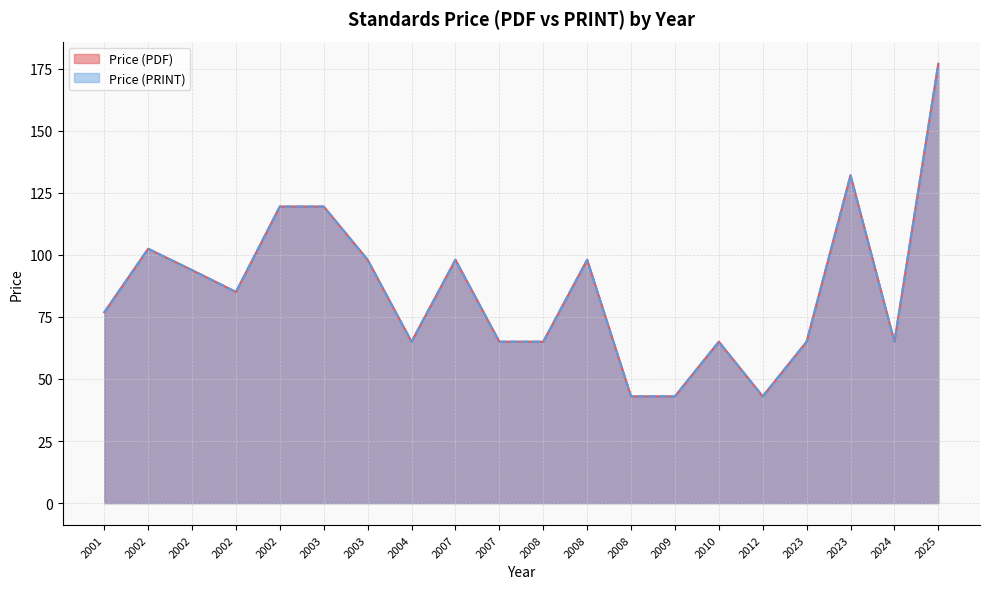

Where is the first local minimum for Price (PDF)?

2002